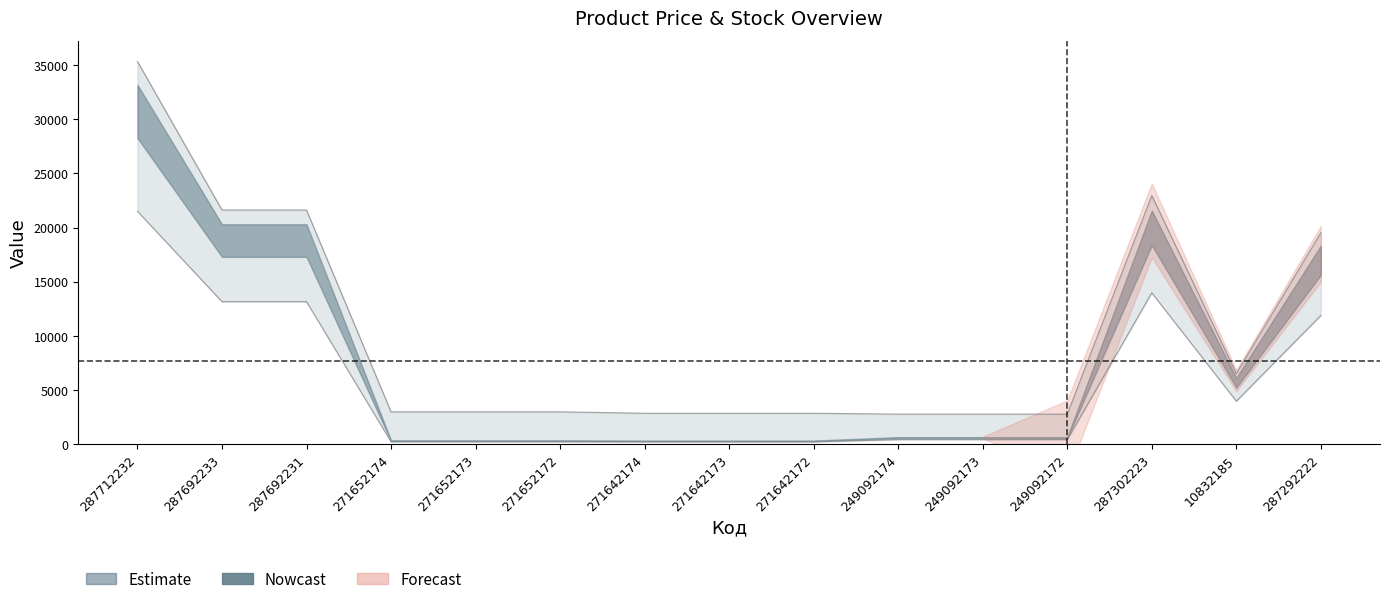

What is the total value across all series at 271642174?

3072.0